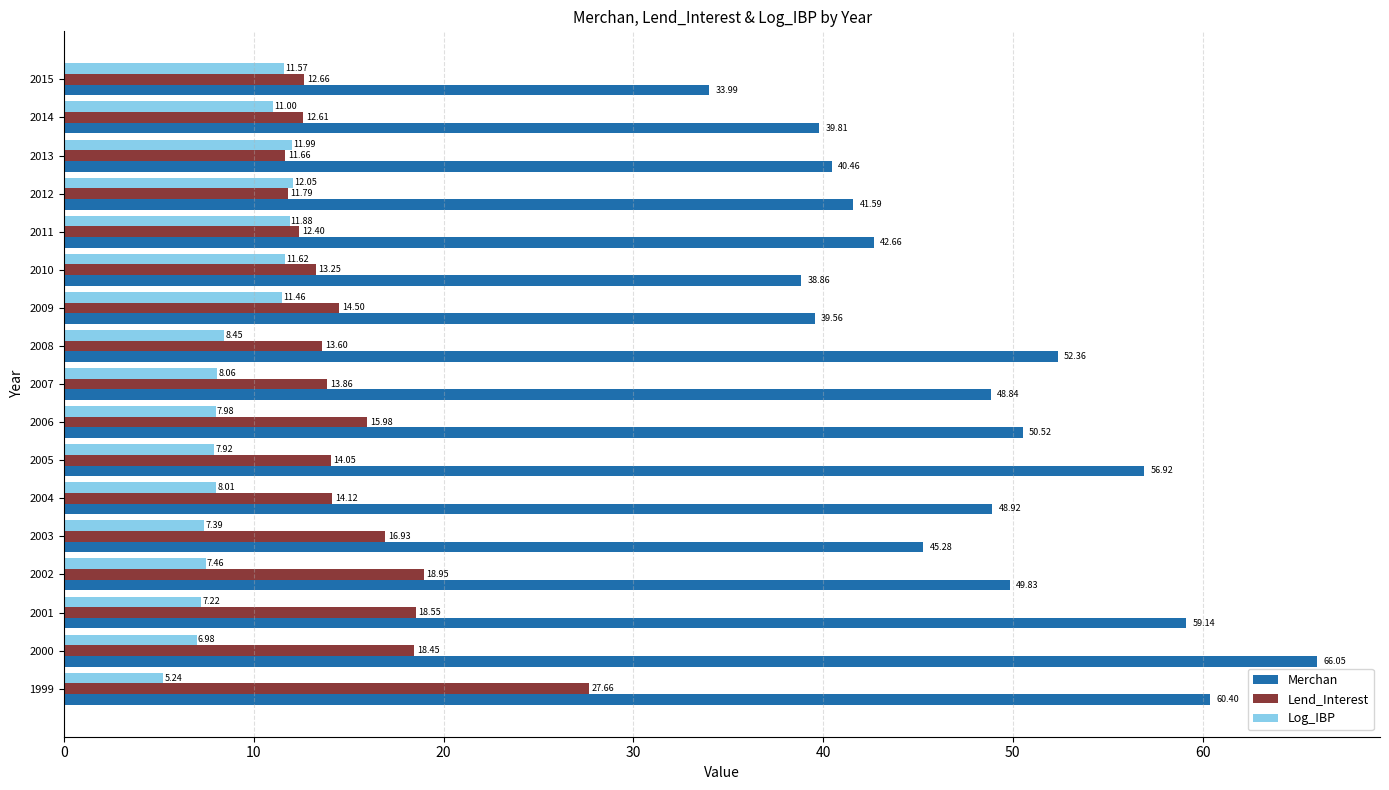

What is the total value across all series at 2013?

64.1